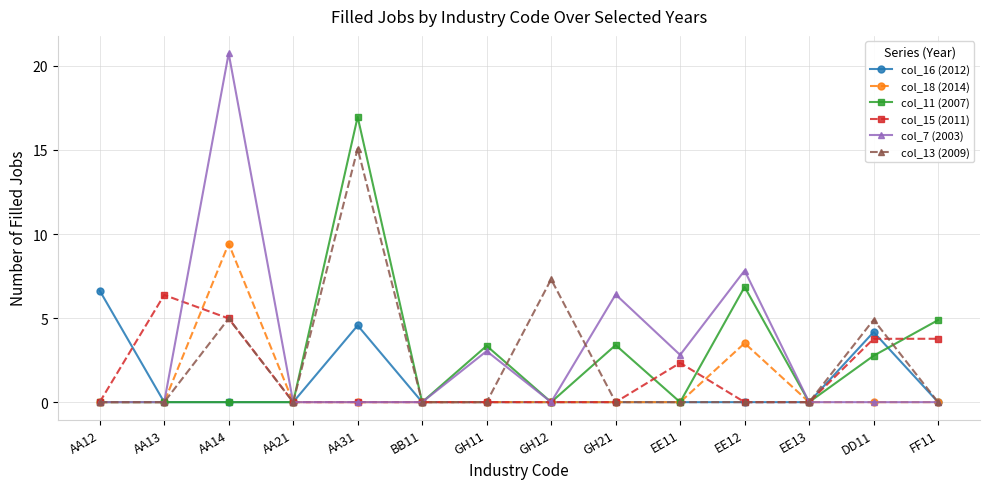

How many lines are shown in the chart?

6